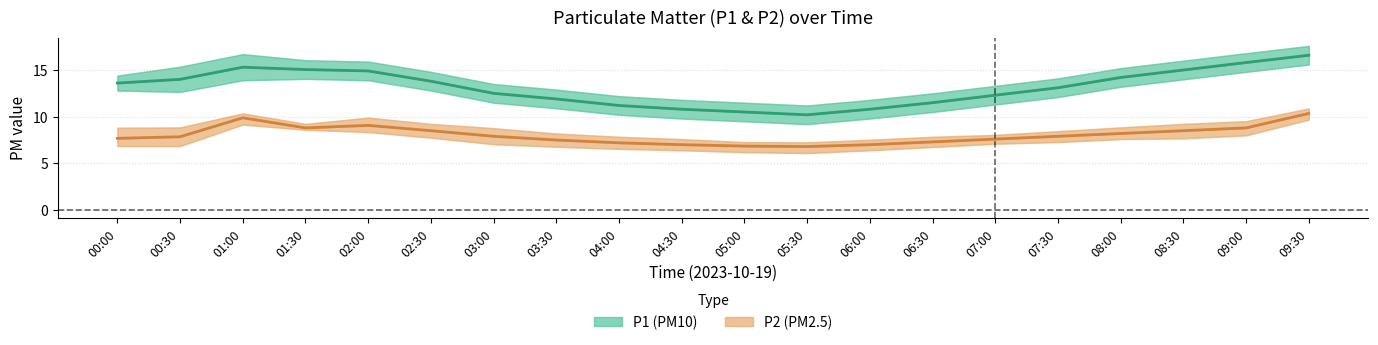

What is the label of the 8th point from the right?

06:00